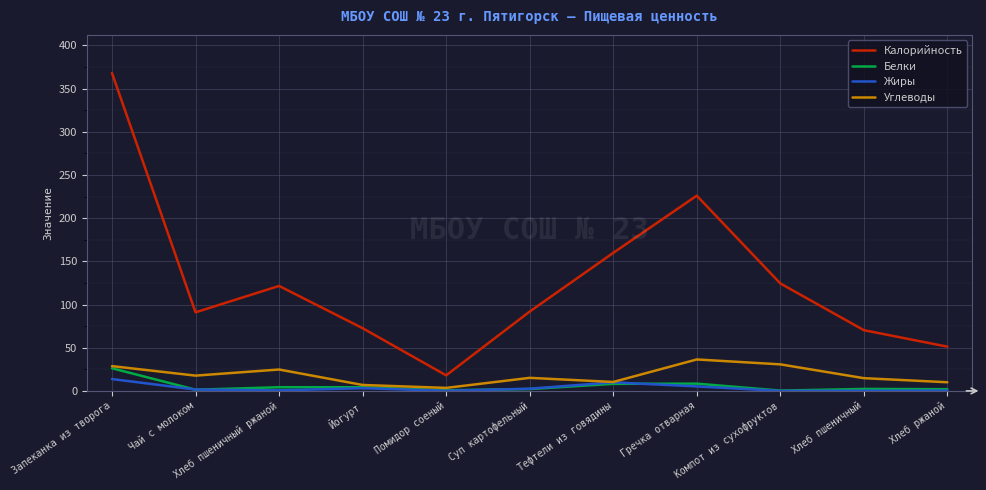

Which series has the largest range (max minus min)?

Калорийность